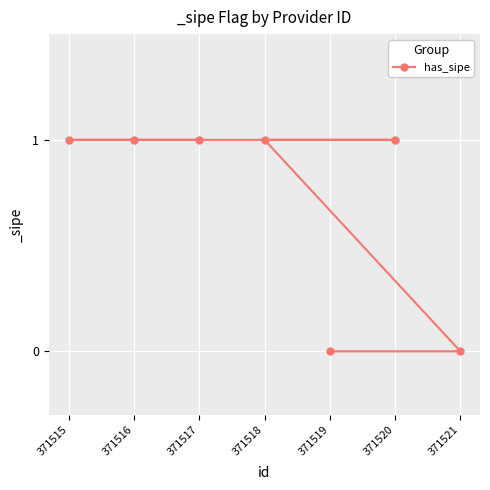

True or false: the data has more than 1 interior local peaks.

False